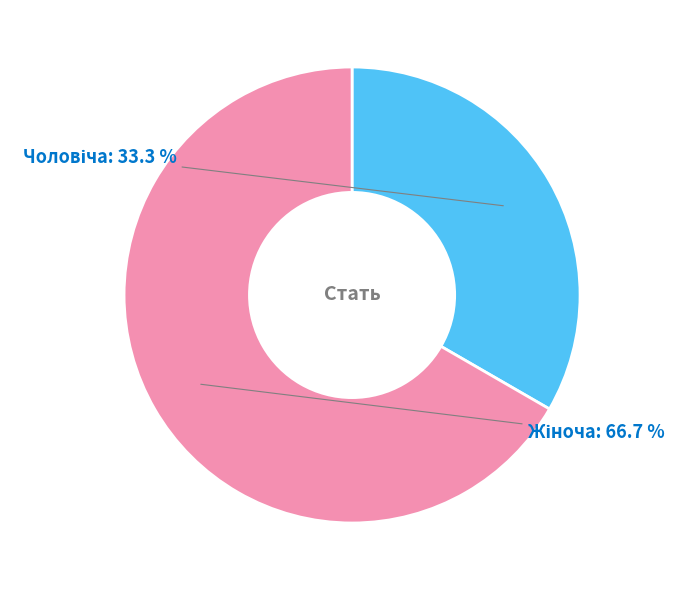

Is there a majority slice in this chart?

Yes